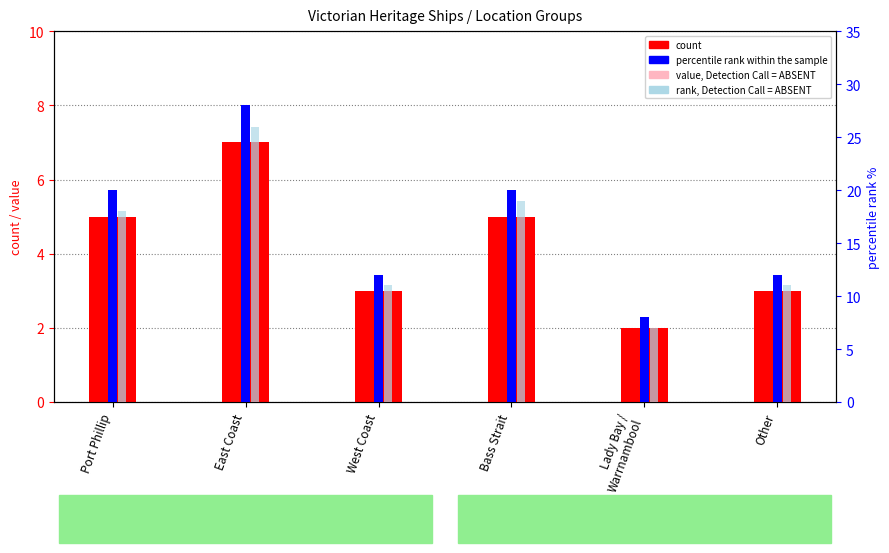

What is the sum of the percentile rank within the sample values at Bass Strait and East Coast?

48.0